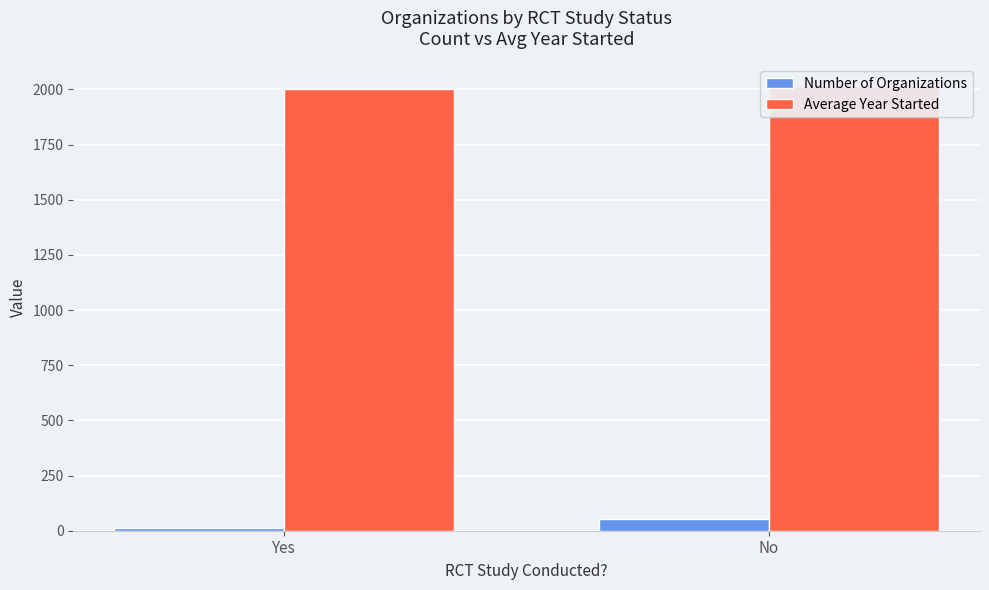

Which has a higher value, No or Yes?

No